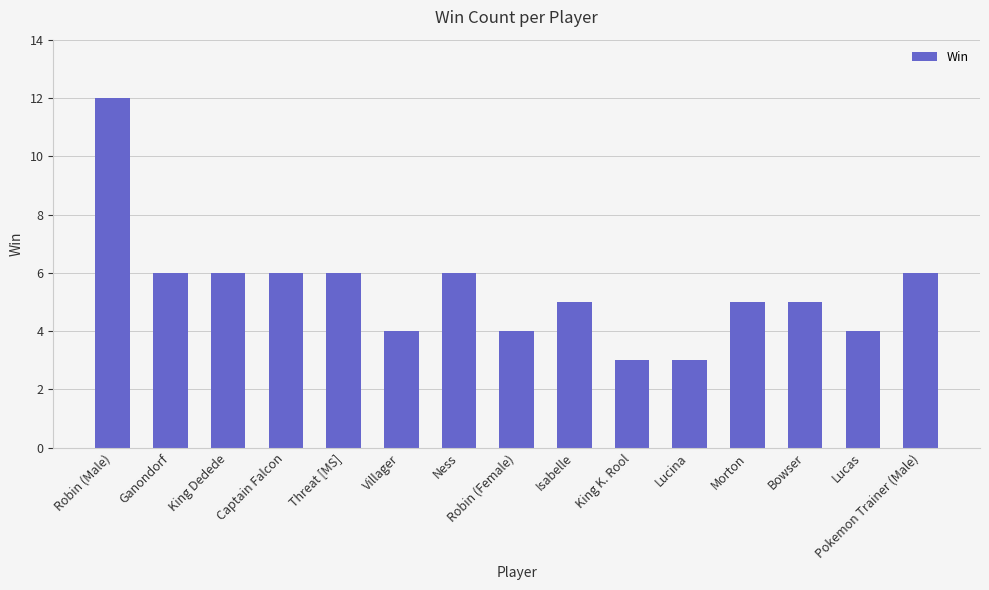

What is the label of the 1st bar from the right?

Pokemon Trainer (Male)